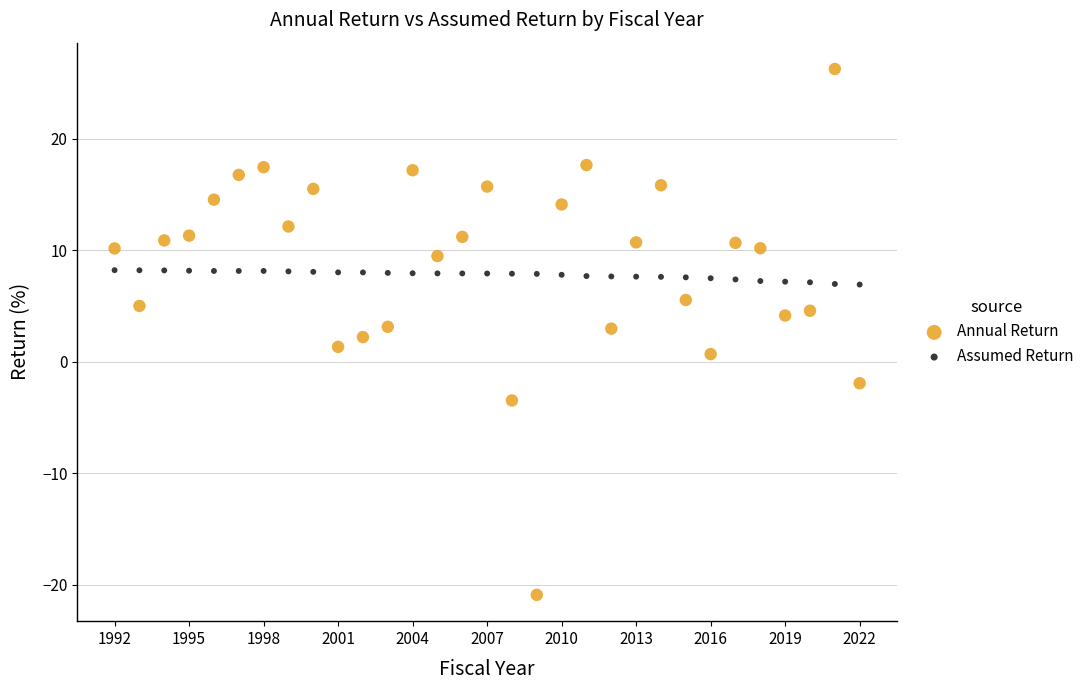

Which series reaches the maximum Y coordinate?

Annual Return